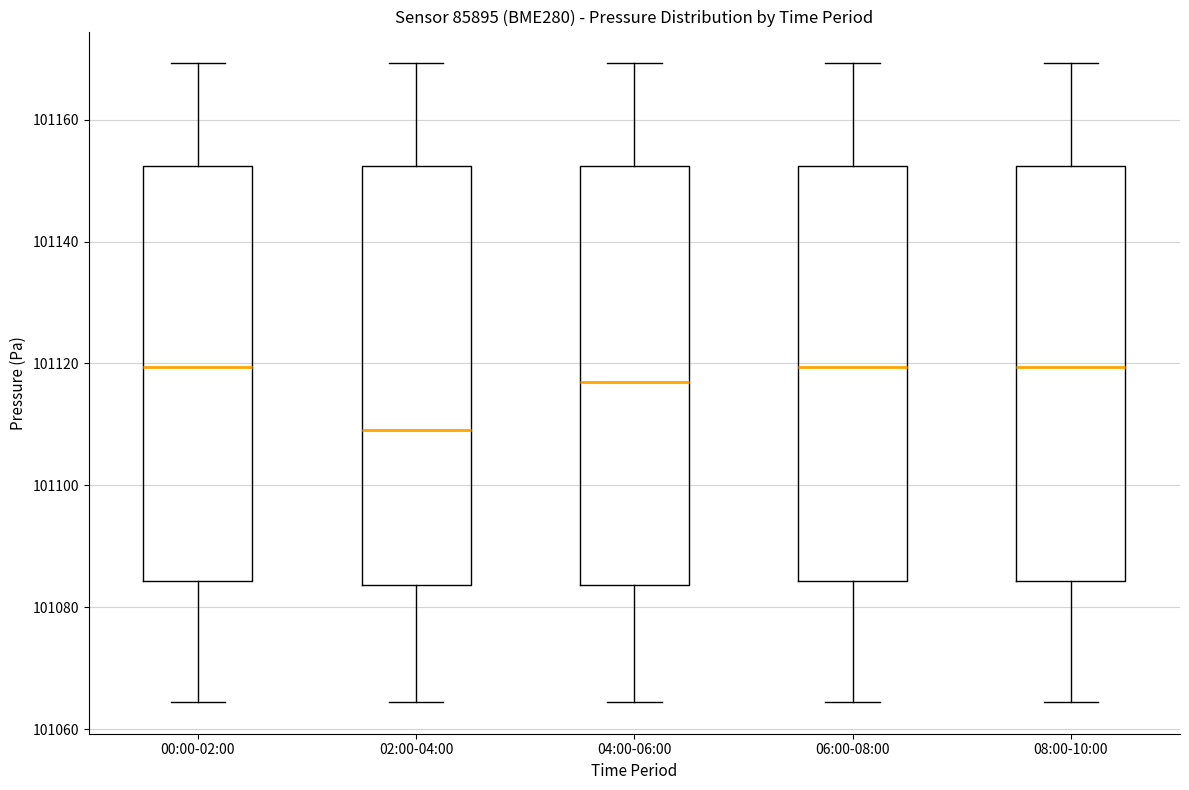

Reading left to right, transcribe this box plot: for each box, give where its median line is, the range the box spans, and where its two whiskers end, as read against the y-axis. The values are not printed on the chart, so give them approximately, as read against the axis.

00:00-02:00: median 101120, box 101084 to 101152, whiskers 101064 to 101170
02:00-04:00: median 101110, box 101084 to 101152, whiskers 101064 to 101170
04:00-06:00: median 101116, box 101084 to 101152, whiskers 101064 to 101170
06:00-08:00: median 101120, box 101084 to 101152, whiskers 101064 to 101170
08:00-10:00: median 101120, box 101084 to 101152, whiskers 101064 to 101170